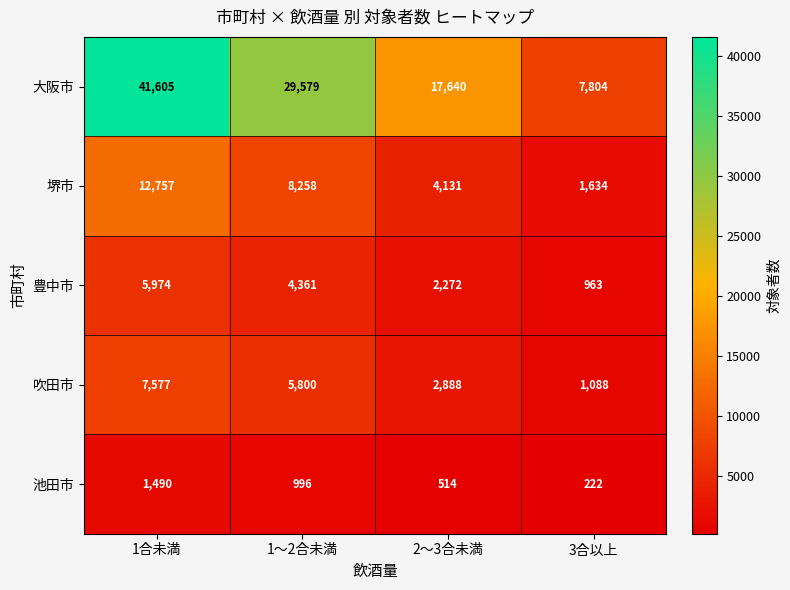

What is the minimum value shown in the chart?

222